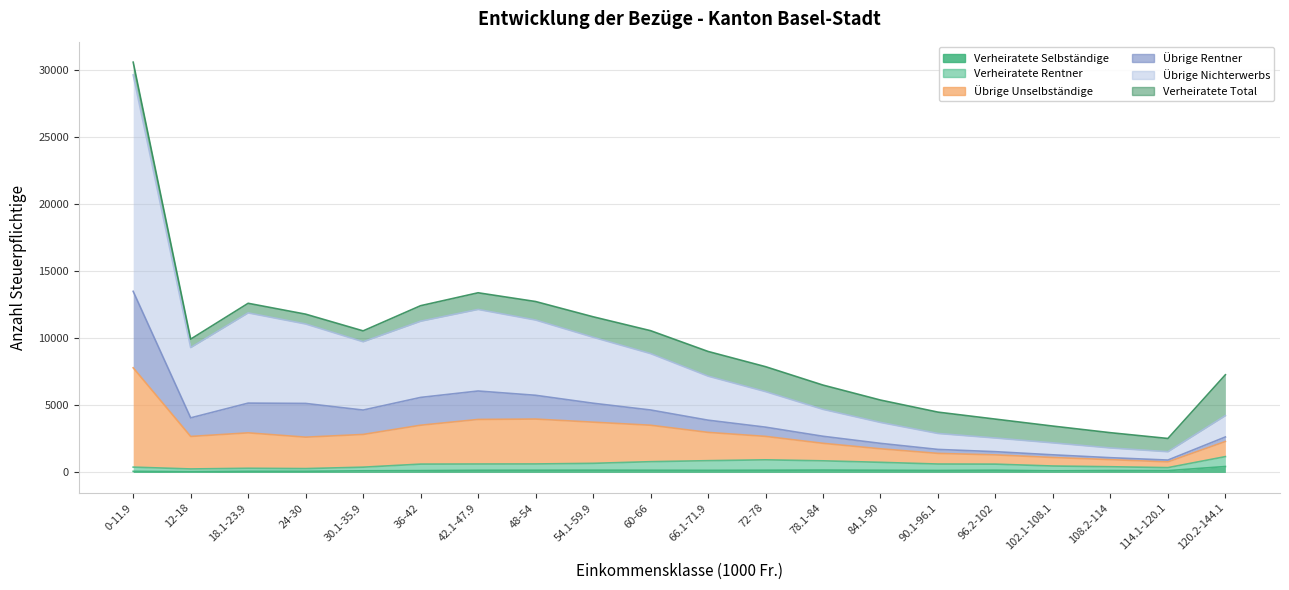

What is the maximum value for Verheiratete Selbständige?

440